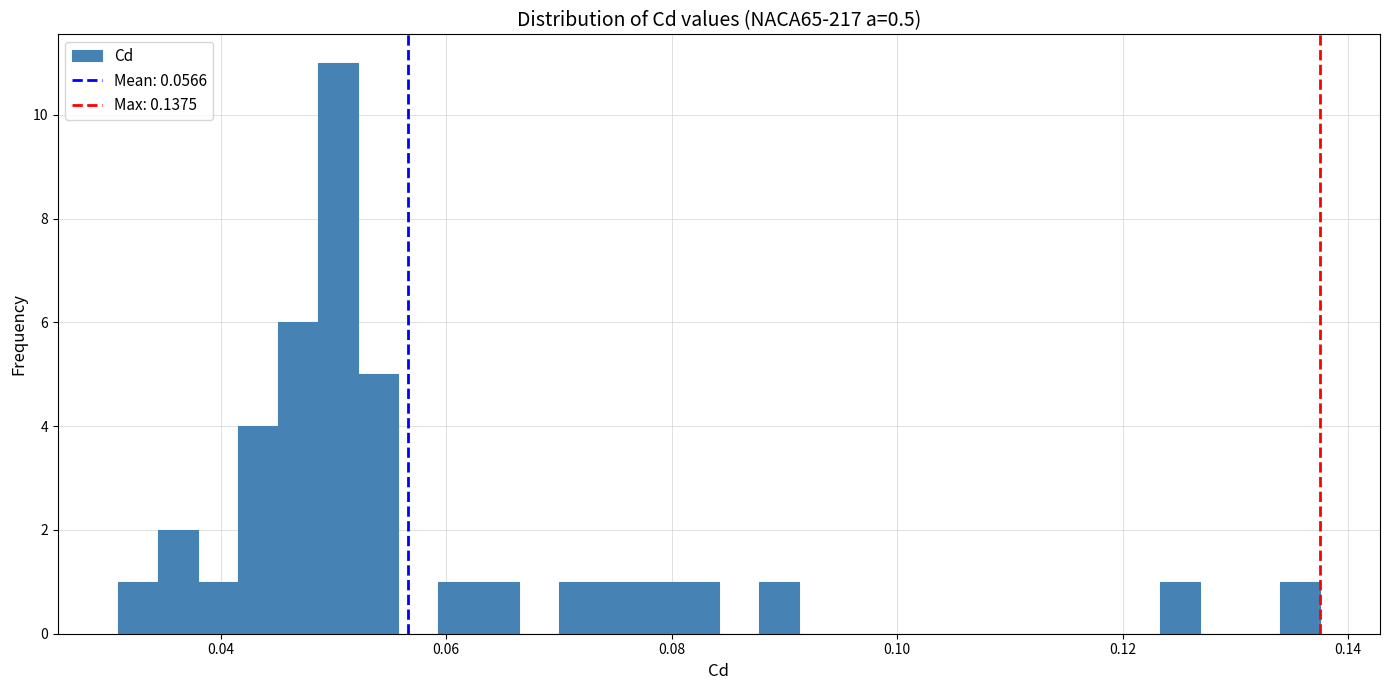

Read against the x-axis, roughly where is the centre of the tallest bar?

0.050